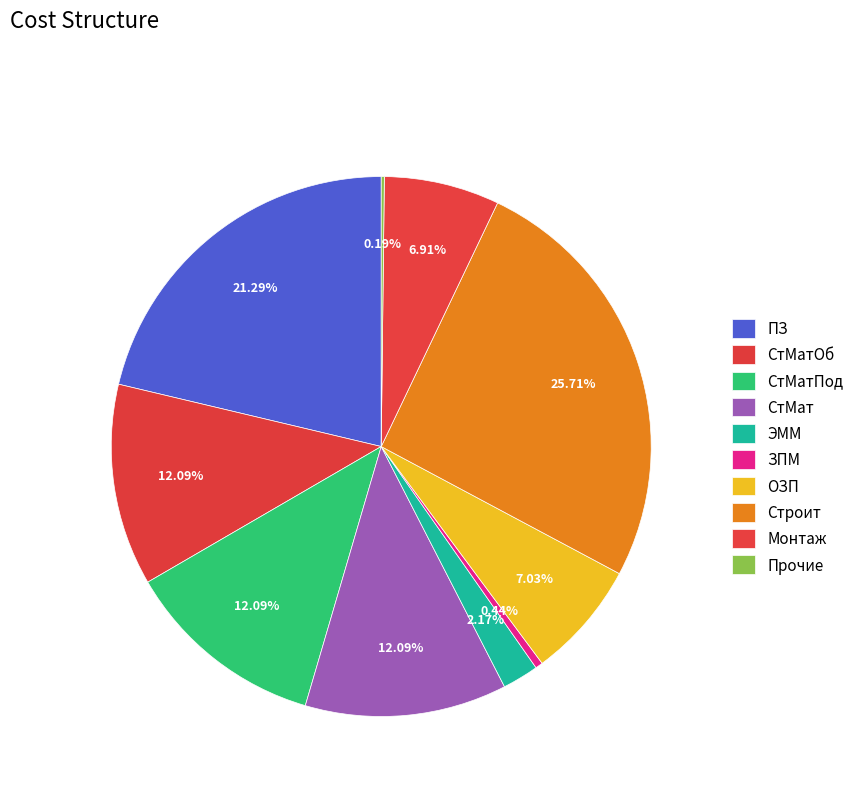

To the nearest percent, what percentage of the pie is Строит?

26%